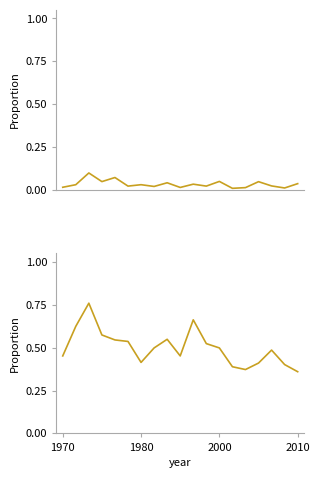

What is the greatest value displayed?

0.8